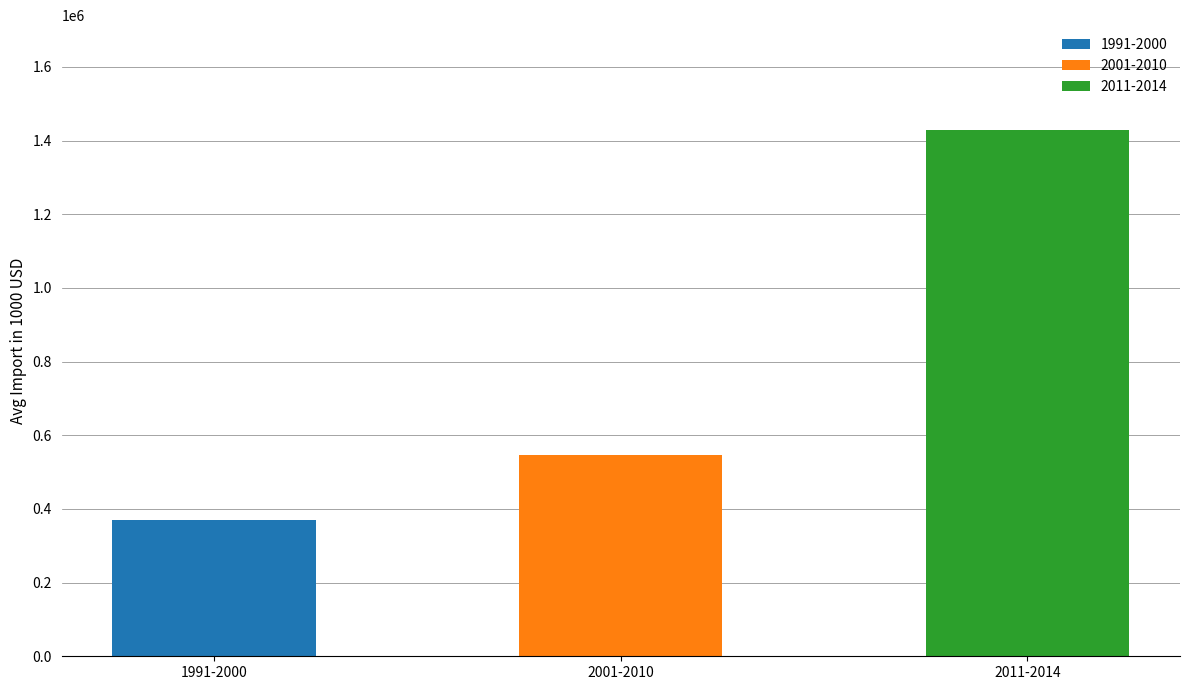

The chart shows a value of 2403082.9 at 2012. True or false?

False